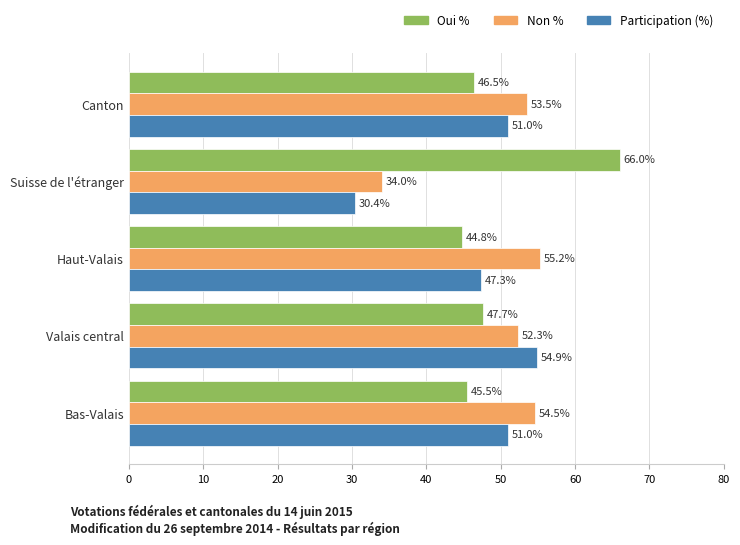

At which label is Non % closest to 44?

Valais central